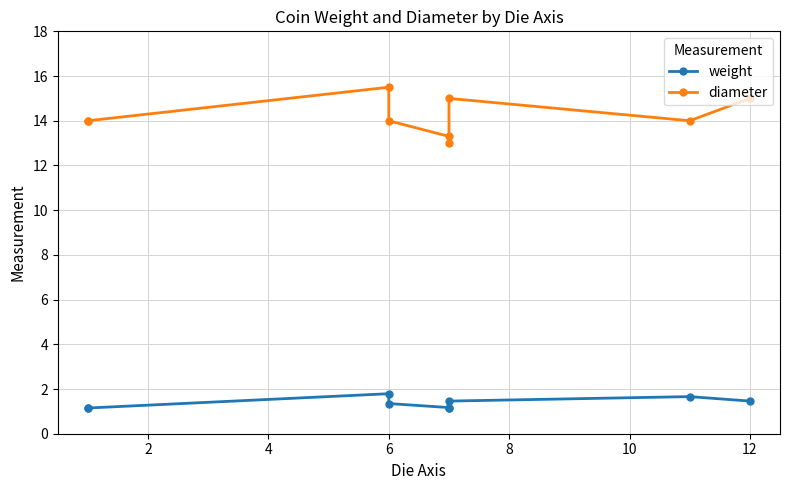

What are all the series names shown in the legend?

weight, diameter